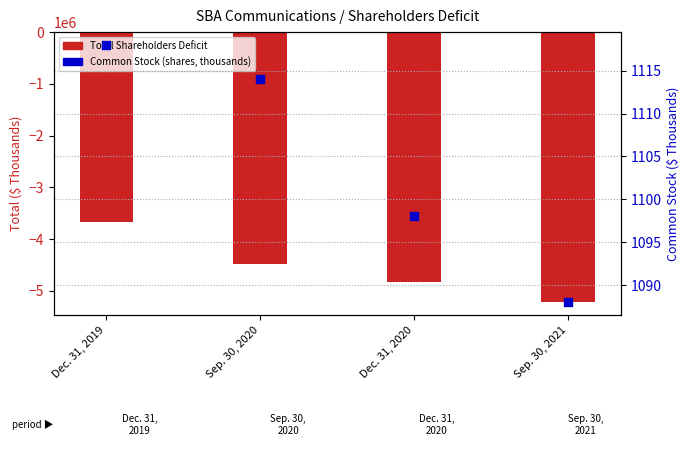

Which series has the largest total across all categories?

Common Stock (shares, thousands)